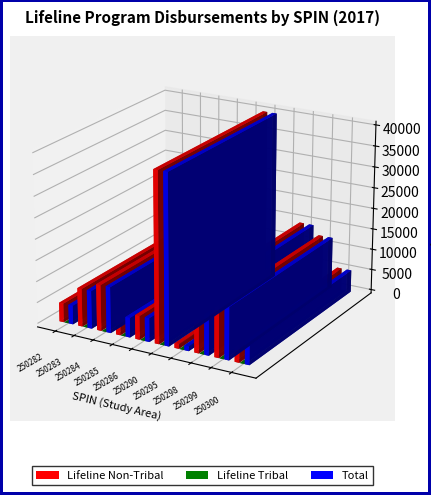

Which series has the widest spread of values?

Lifeline Non-Tribal